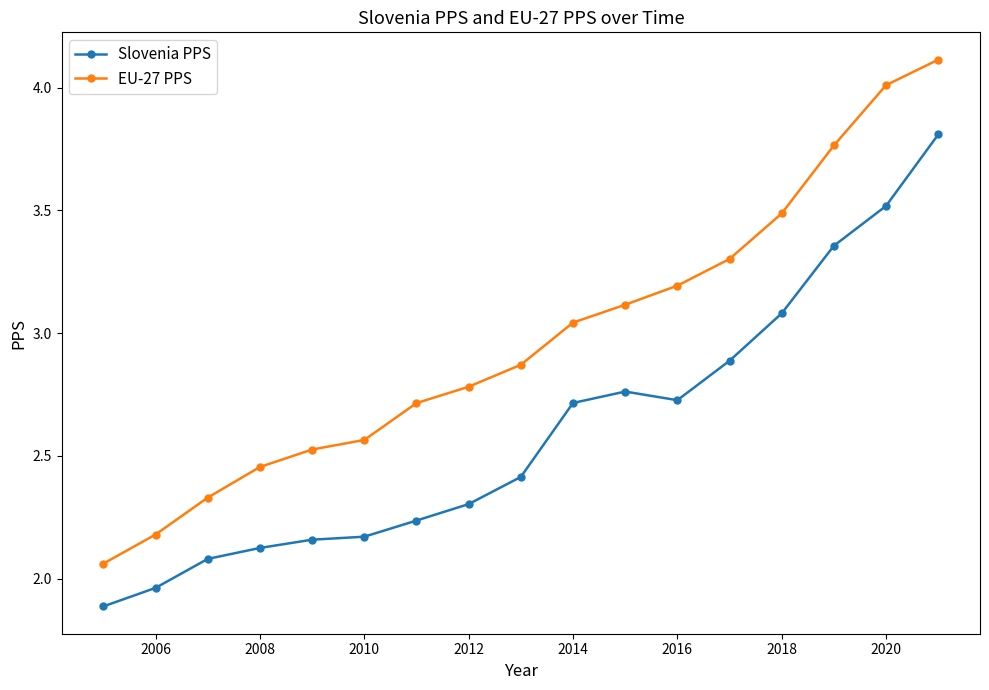

How many categories are shown in the chart?

17